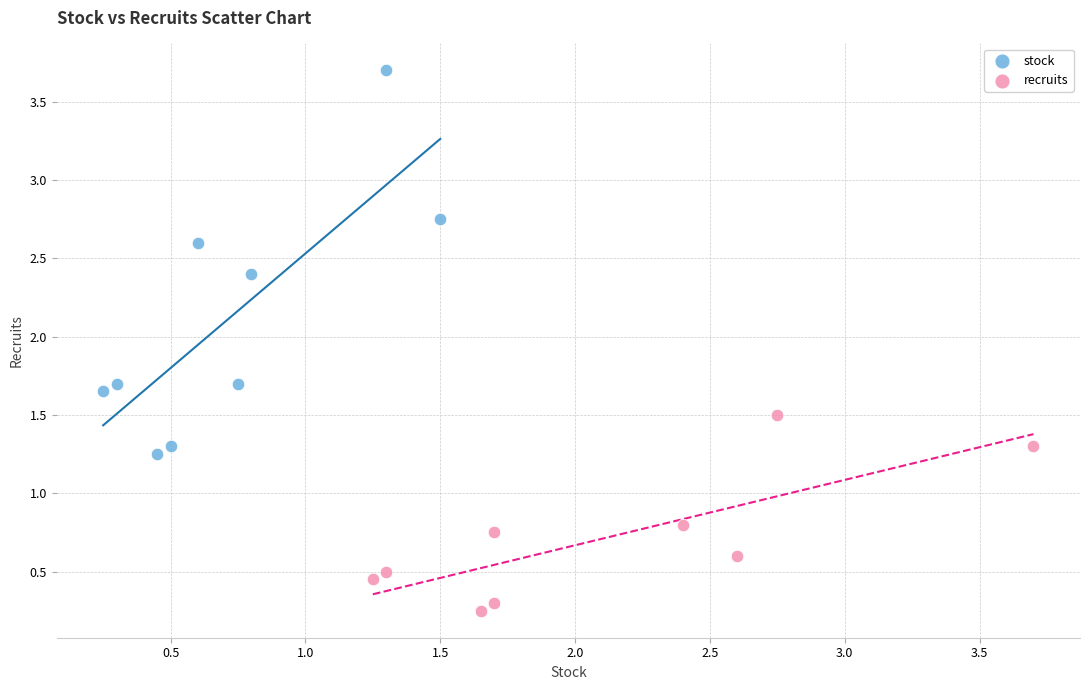

Which series contains the lowest Y value?

recruits